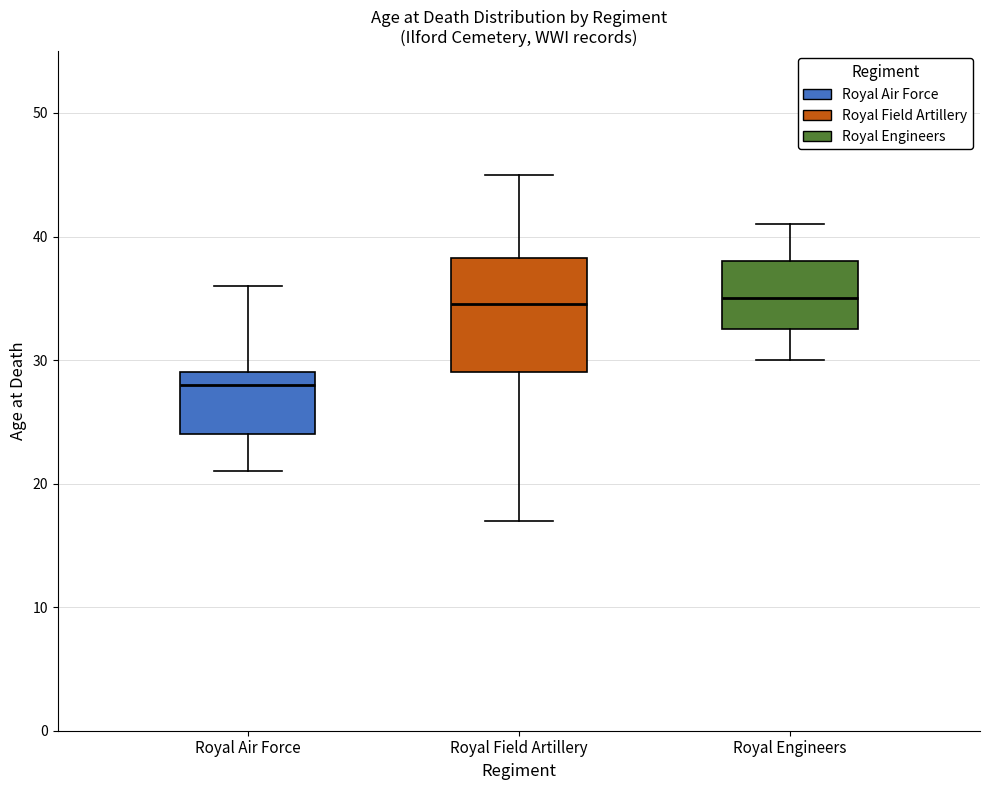

Reading left to right, transcribe this box plot: for each box, give where its median line is, the range the box spans, and where its two whiskers end, as read against the y-axis. The values are not printed on the chart, so give them approximately, as read against the axis.

Royal Air Force: median 28, box 24 to 29, whiskers 21 to 36
Royal Field Artillery: median 35, box 29 to 38, whiskers 17 to 45
Royal Engineers: median 35, box 33 to 38, whiskers 30 to 41